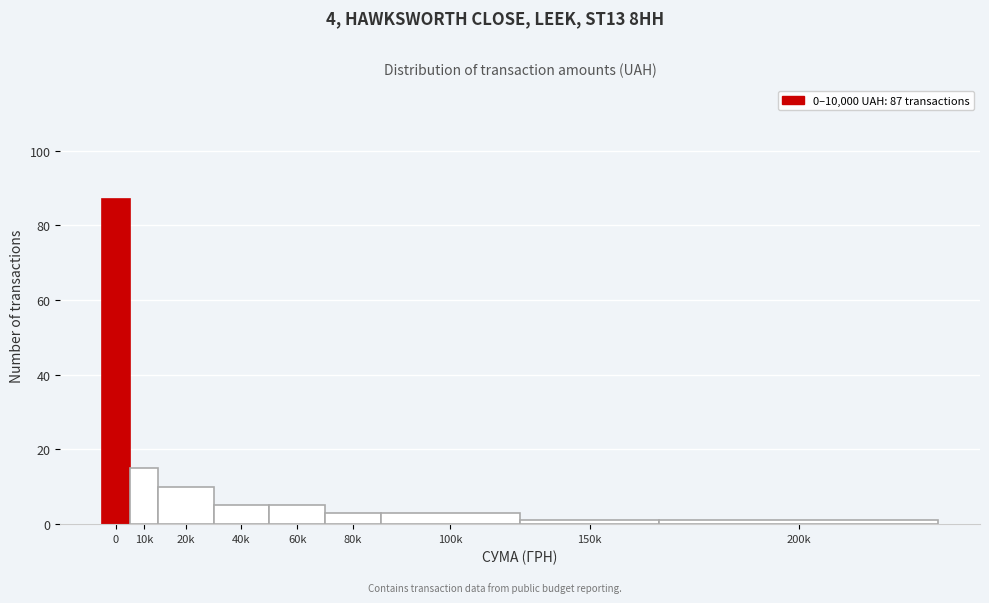

Reading left to right, list all the values displayed in this chart.

0=87	10k=15	20k=10	40k=5	60k=5	80k=3	100k=3	150k=1	200k=1